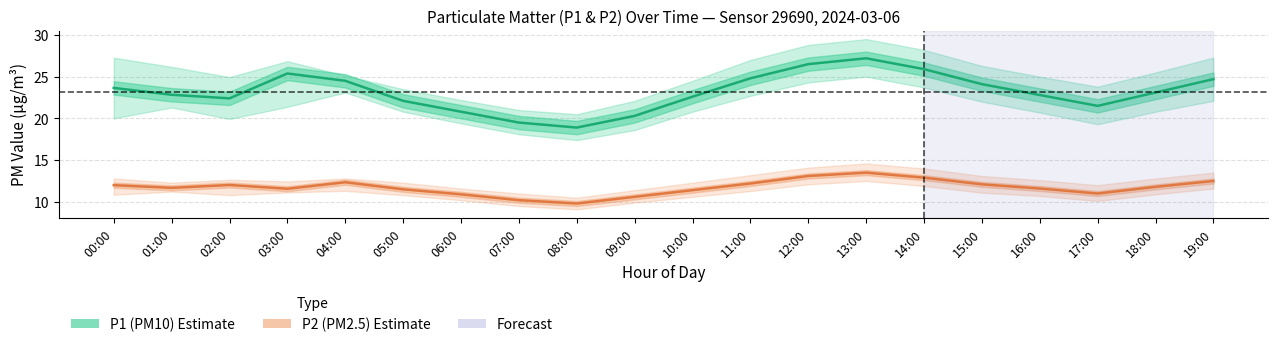

True or false: P1 (PM10) has a value of 4.2 at 09:00.

False